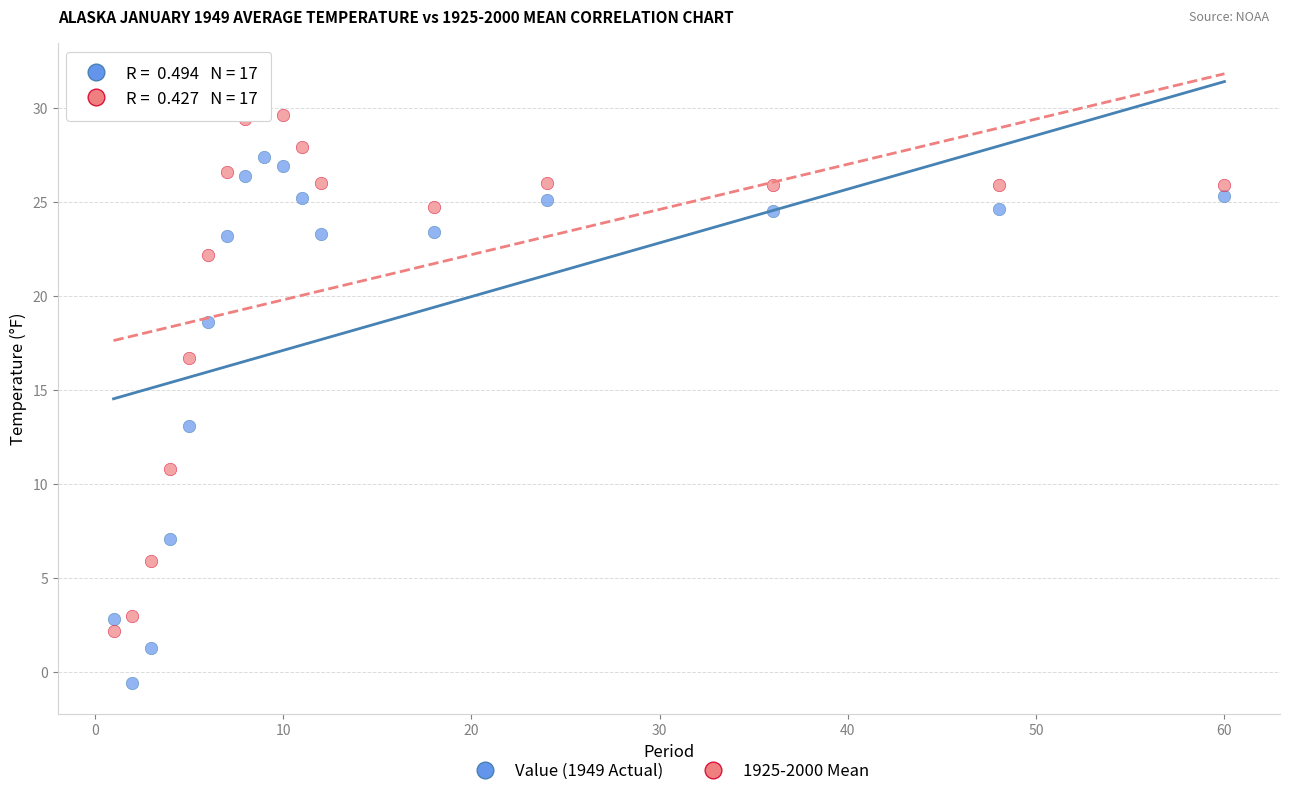

What are all the series names shown in the legend?

Value (1949 Actual), 1925-2000 Mean